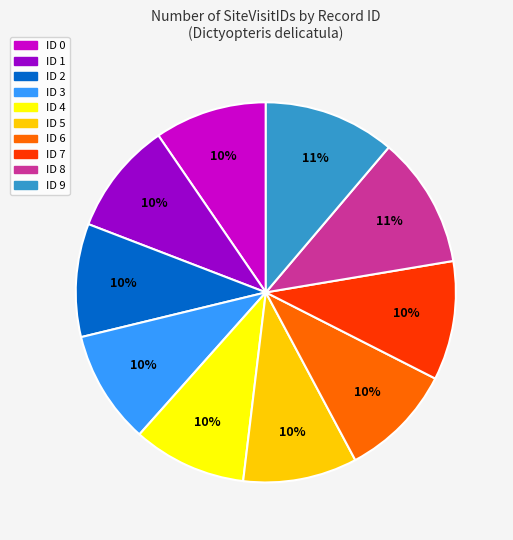

Is there a majority slice in this chart?

No